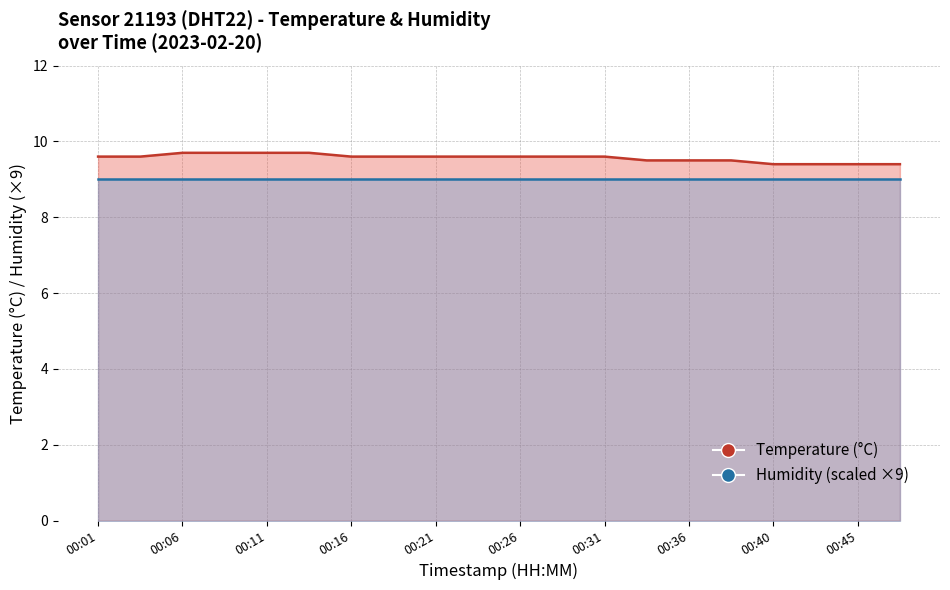

What is the minimum value for Humidity (scaled ×9)?

9.0